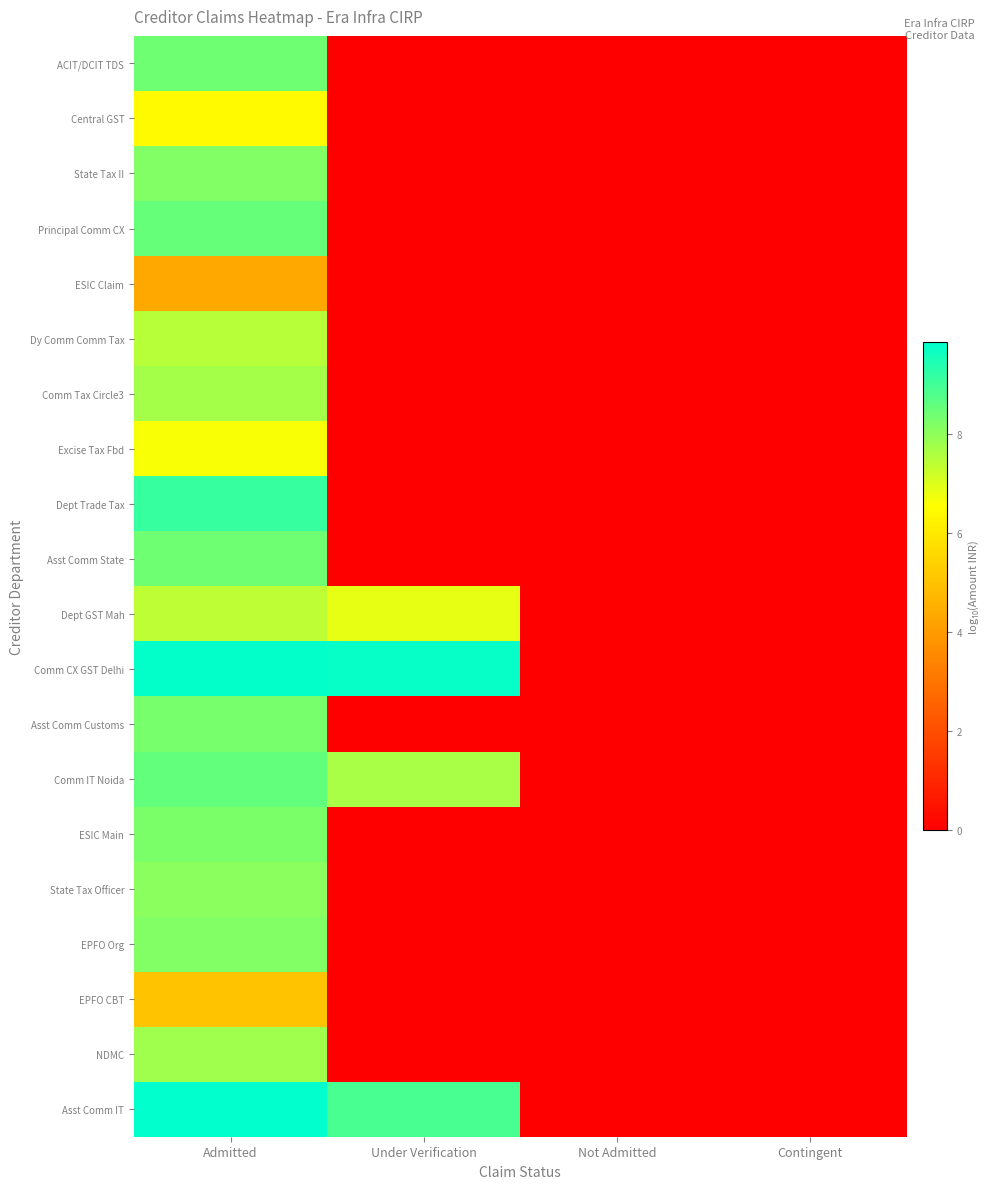

Reading right to left, transcribe all the data shown in this chart.

ACIT/DCIT TDS: Contingent=0.0	Not Admitted=0.0	Under Verification=0.0	Admitted=8.4
Central GST: Contingent=0.0	Not Admitted=0.0	Under Verification=0.0	Admitted=6.5
State Tax II: Contingent=0.0	Not Admitted=0.0	Under Verification=0.0	Admitted=8.2
Principal Comm CX: Contingent=0.0	Not Admitted=0.0	Under Verification=0.0	Admitted=8.5
ESIC Claim: Contingent=0.0	Not Admitted=0.0	Under Verification=0.0	Admitted=4.4
Dy Comm Comm Tax: Contingent=0.0	Not Admitted=0.0	Under Verification=0.0	Admitted=7.5
Comm Tax Circle3: Contingent=0.0	Not Admitted=0.0	Under Verification=0.0	Admitted=7.7
Excise Tax Fbd: Contingent=0.0	Not Admitted=0.0	Under Verification=0.0	Admitted=6.6
Dept Trade Tax: Contingent=0.0	Not Admitted=0.0	Under Verification=0.0	Admitted=9.2
Asst Comm State: Contingent=0.0	Not Admitted=0.0	Under Verification=0.0	Admitted=8.4
Dept GST Mah: Contingent=0.0	Not Admitted=0.0	Under Verification=6.9	Admitted=7.4
Comm CX GST Delhi: Contingent=0.0	Not Admitted=0.0	Under Verification=9.8	Admitted=9.8
Asst Comm Customs: Contingent=0.0	Not Admitted=0.0	Under Verification=0.0	Admitted=8.3
Comm IT Noida: Contingent=0.0	Not Admitted=0.0	Under Verification=7.7	Admitted=8.6
ESIC Main: Contingent=0.0	Not Admitted=0.0	Under Verification=0.0	Admitted=8.2
State Tax Officer: Contingent=0.0	Not Admitted=0.0	Under Verification=0.0	Admitted=8.1
EPFO Org: Contingent=0.0	Not Admitted=0.0	Under Verification=0.0	Admitted=8.2
EPFO CBT: Contingent=0.0	Not Admitted=0.0	Under Verification=0.0	Admitted=5.0
NDMC: Contingent=0.0	Not Admitted=0.0	Under Verification=0.0	Admitted=7.8
Asst Comm IT: Contingent=0.0	Not Admitted=0.0	Under Verification=8.9	Admitted=9.9